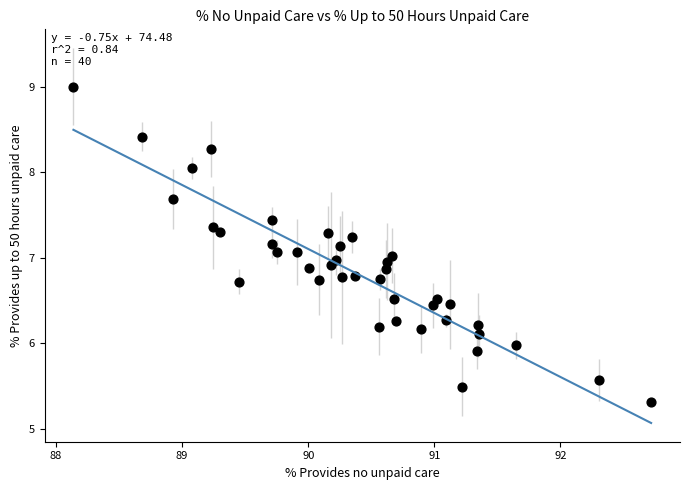

What is the range of Y values (max minus min)?

3.7